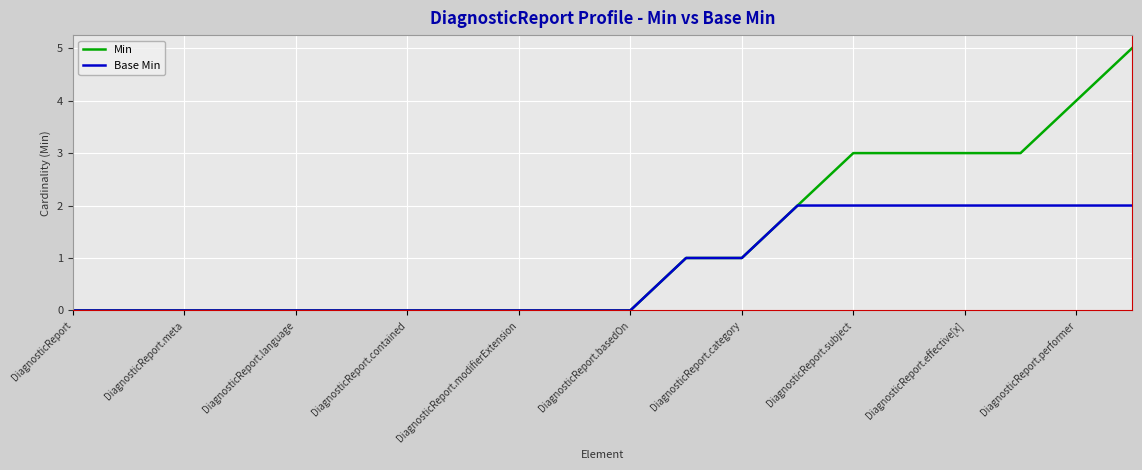

What are all the series names shown in the legend?

Min, Base Min